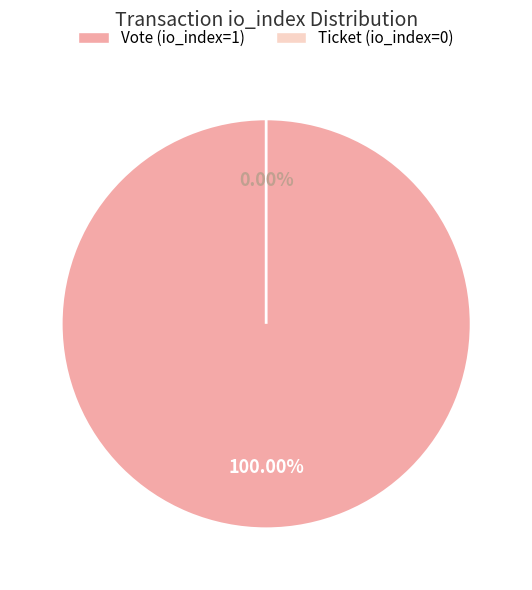

Does Vote (io_index=1) account for over 50% of the chart?

Yes